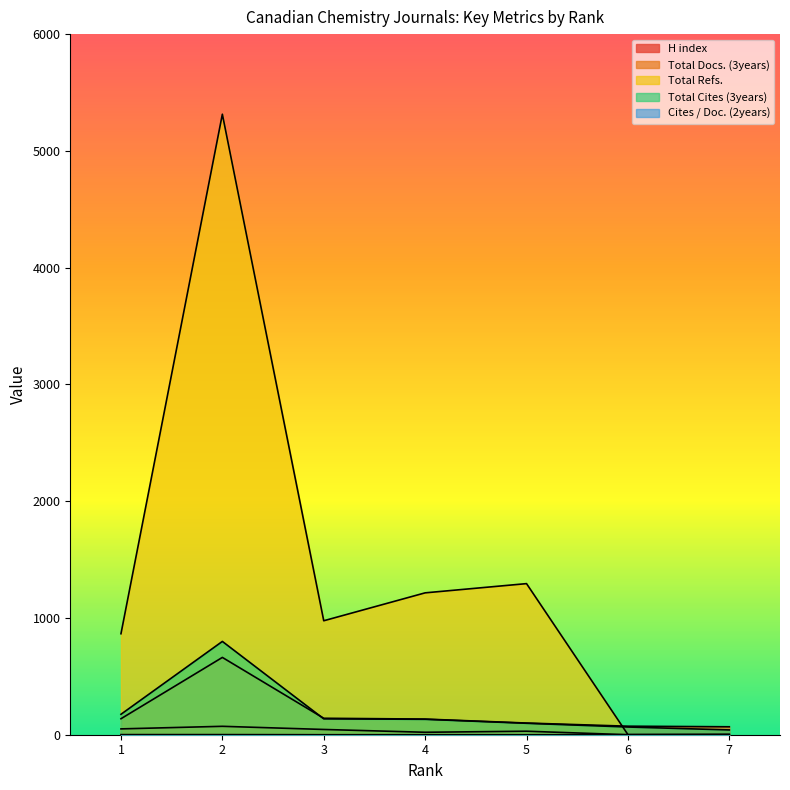

Is the value of Total Docs. (3years) at 6 greater than the value of Total Refs. at 7?

Yes